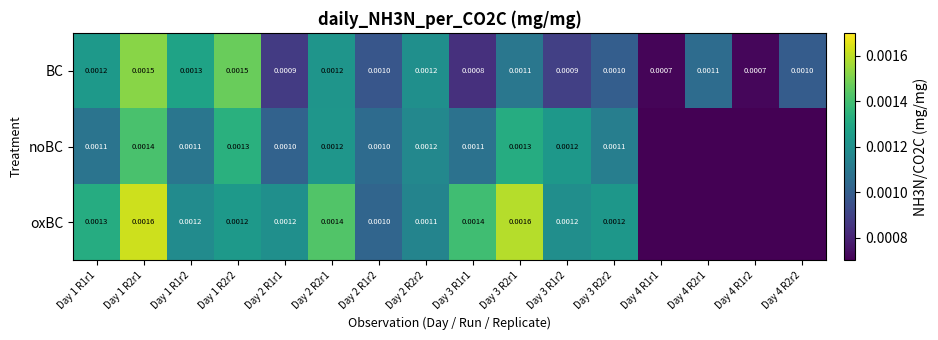

Is the value of oxBC at Day 3 R2r1 greater than the value of BC at Day 4 R1r1?

Yes